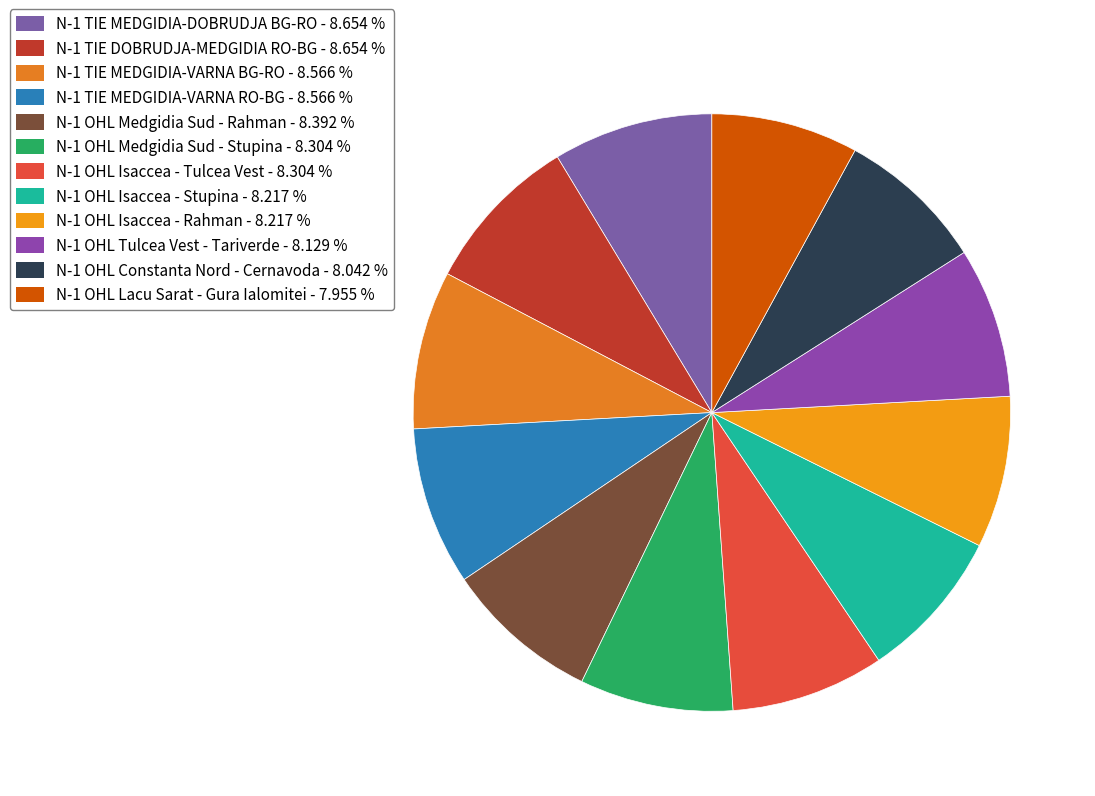

Is there a majority slice in this chart?

No